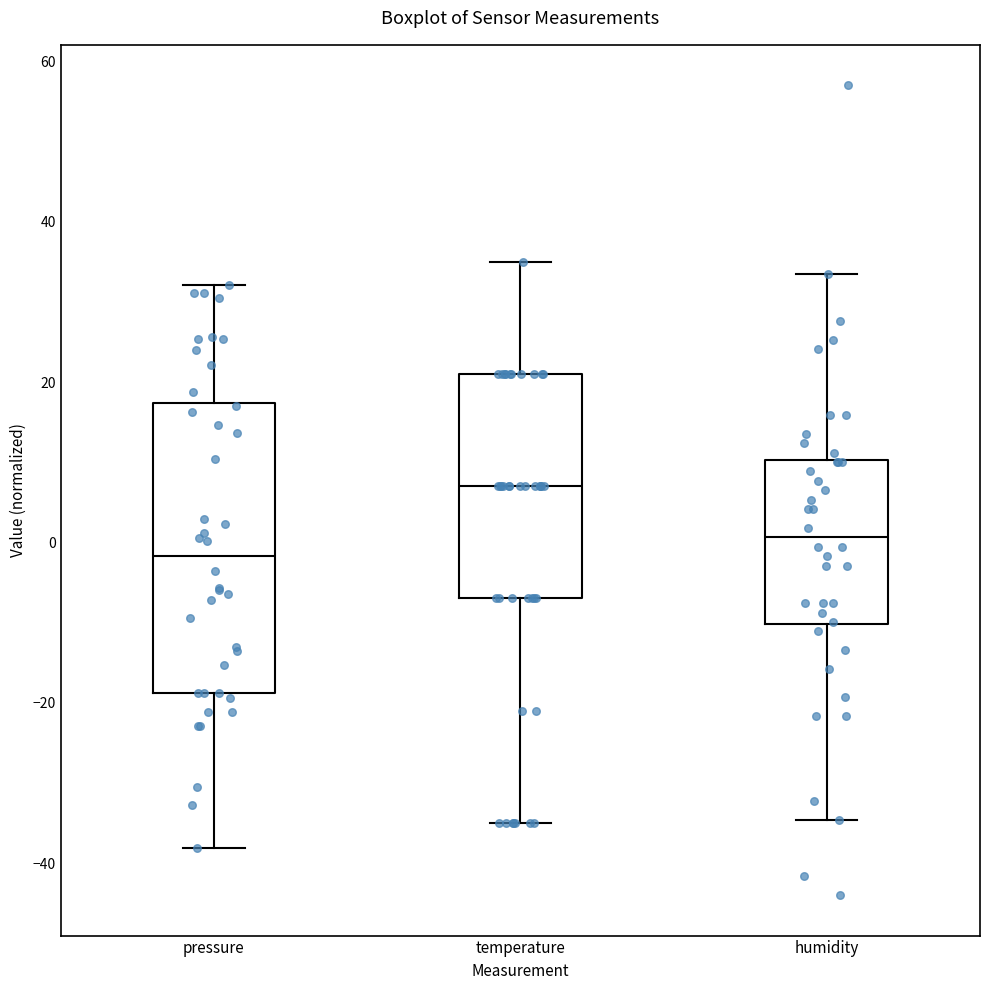

Comparing the boxes themselves (not the whiskers), which one is the tallest?

pressure